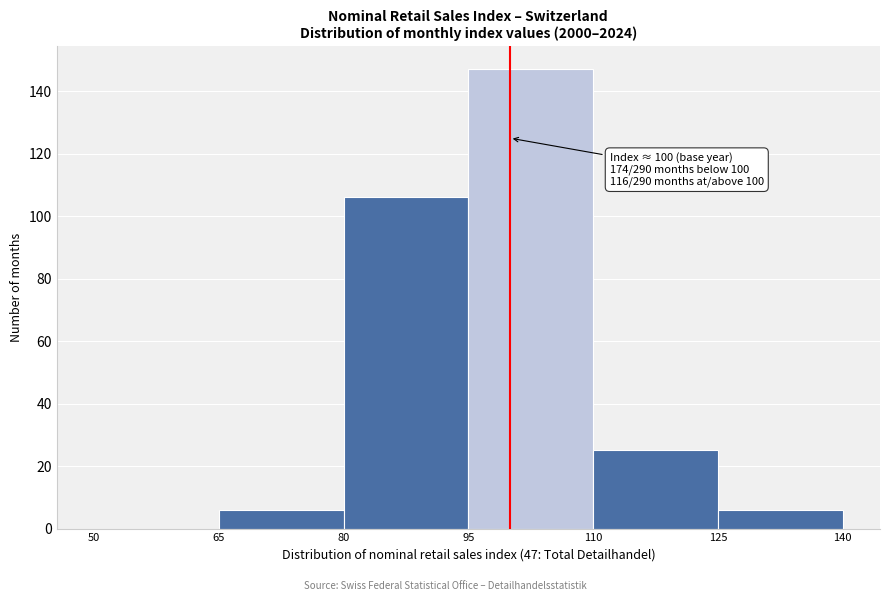

Which range on the x-axis has the tallest bar?

95 to 110